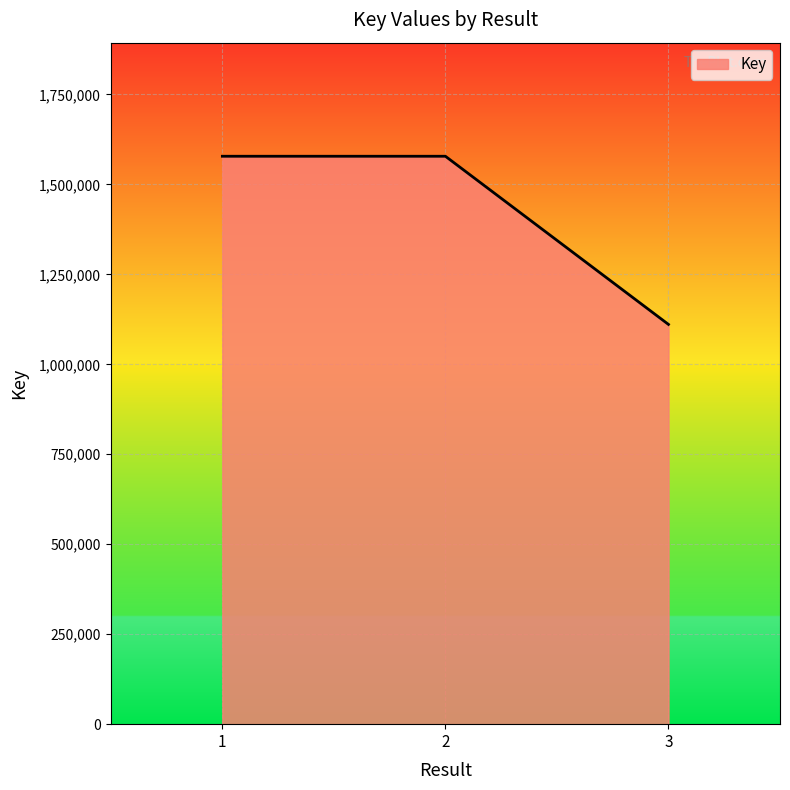

What is the ratio of the value at 3 to the value at 1?

0.7